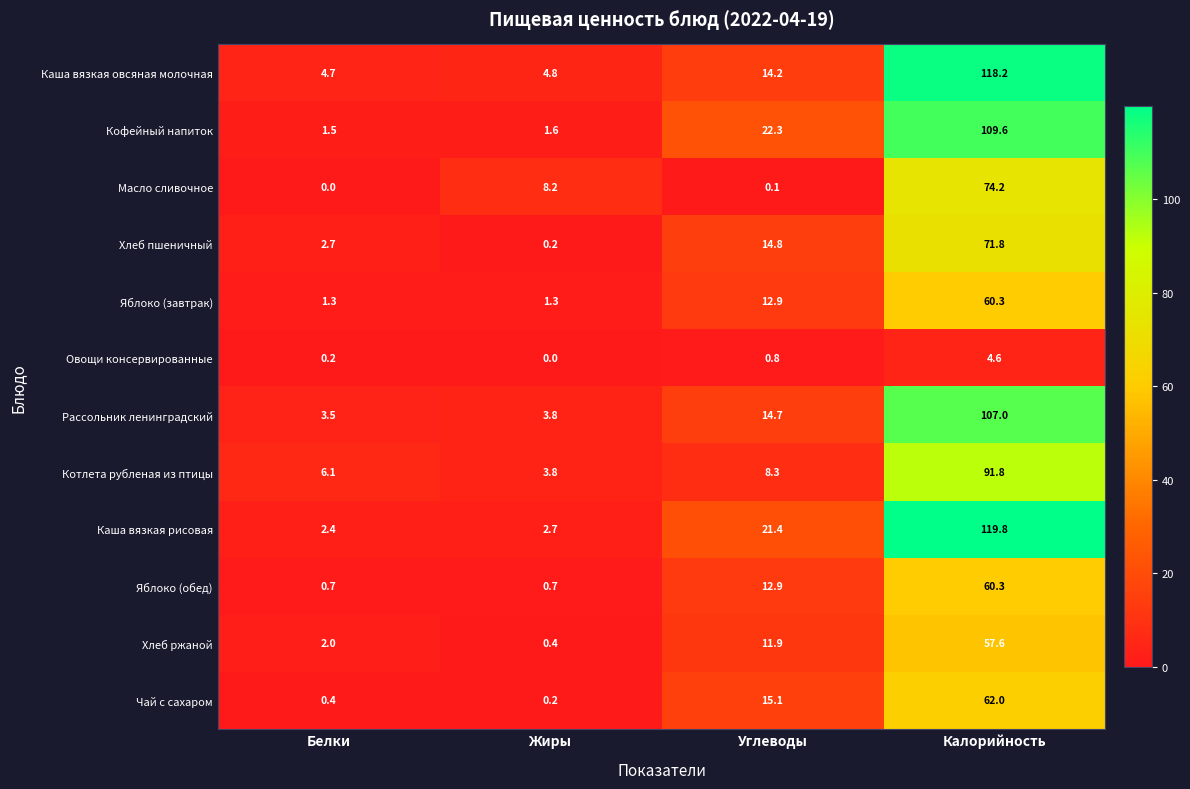

The value of Яблоко (обед) at Углеводы is 12.9. True or false?

True